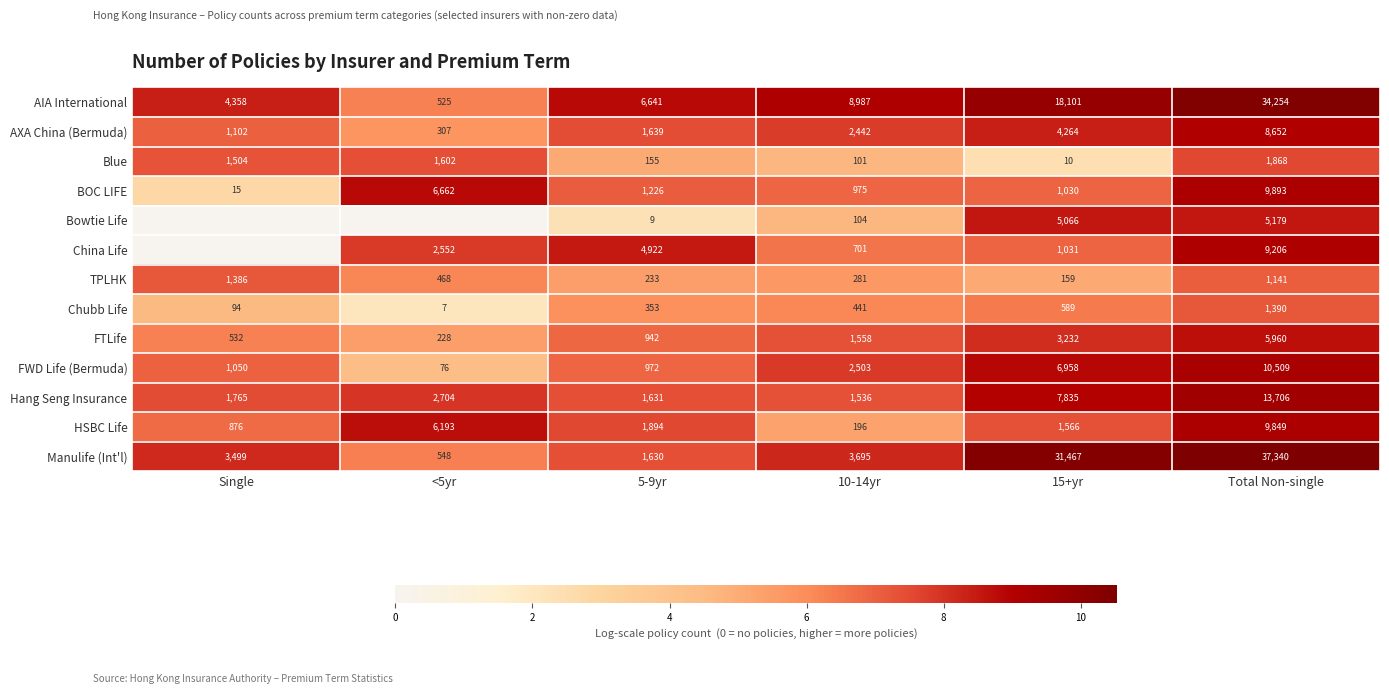

The TPLHK series shows 1878 at Total Non-single. True or false?

False